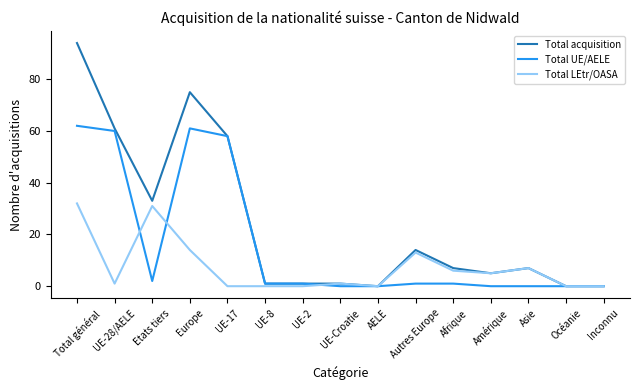

True or false: Total UE/AELE has a value of 0 at Inconnu.

True